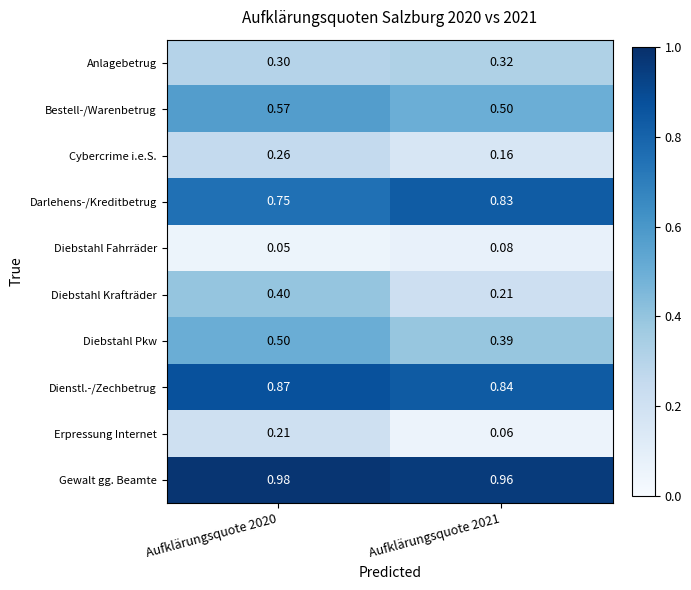

Rank the series by their maximum value, from lowest to highest.

Diebstahl Fahrräder, Erpressung Internet, Cybercrime i.e.S., Anlagebetrug, Diebstahl Krafträder, Diebstahl Pkw, Bestell-/Warenbetrug, Darlehens-/Kreditbetrug, Dienstl.-/Zechbetrug, Gewalt gg. Beamte